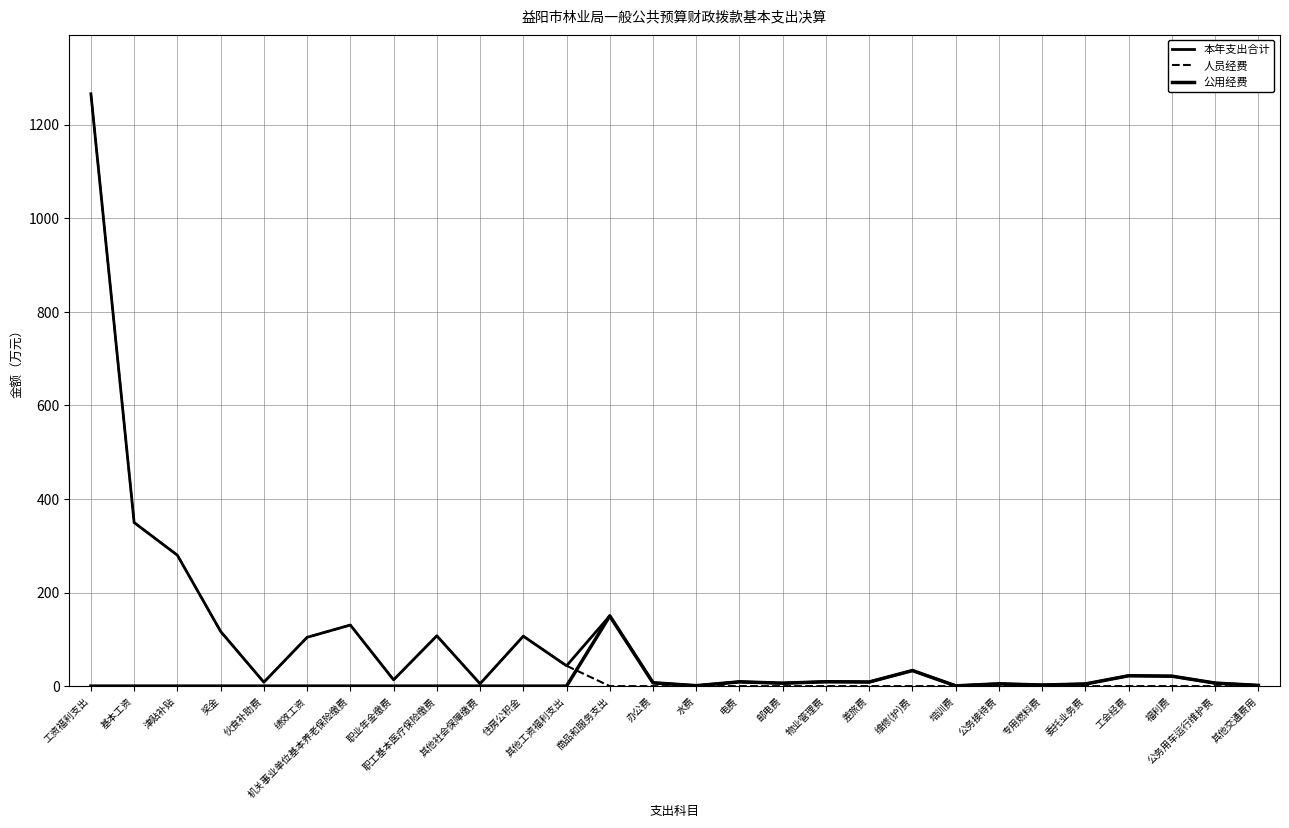

Where is the first local minimum for 公用经费?

水费